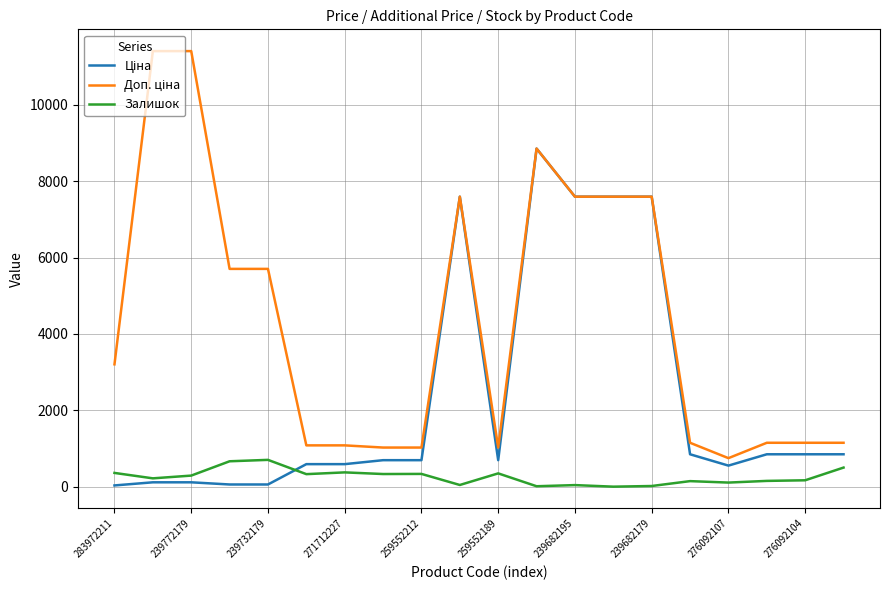

What is the highest value of the Залишок series?

702.0